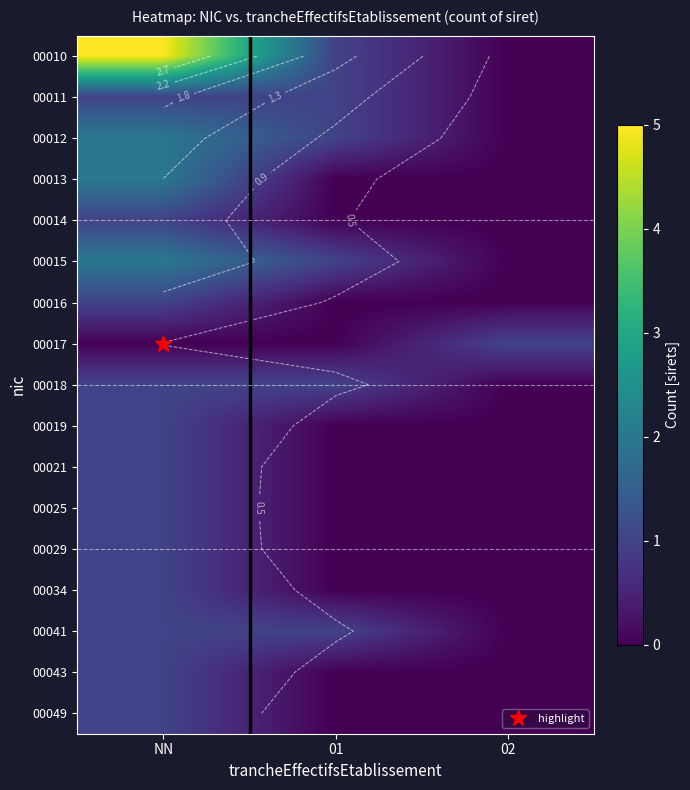

At how many categories does at least one series exceed 1?

1